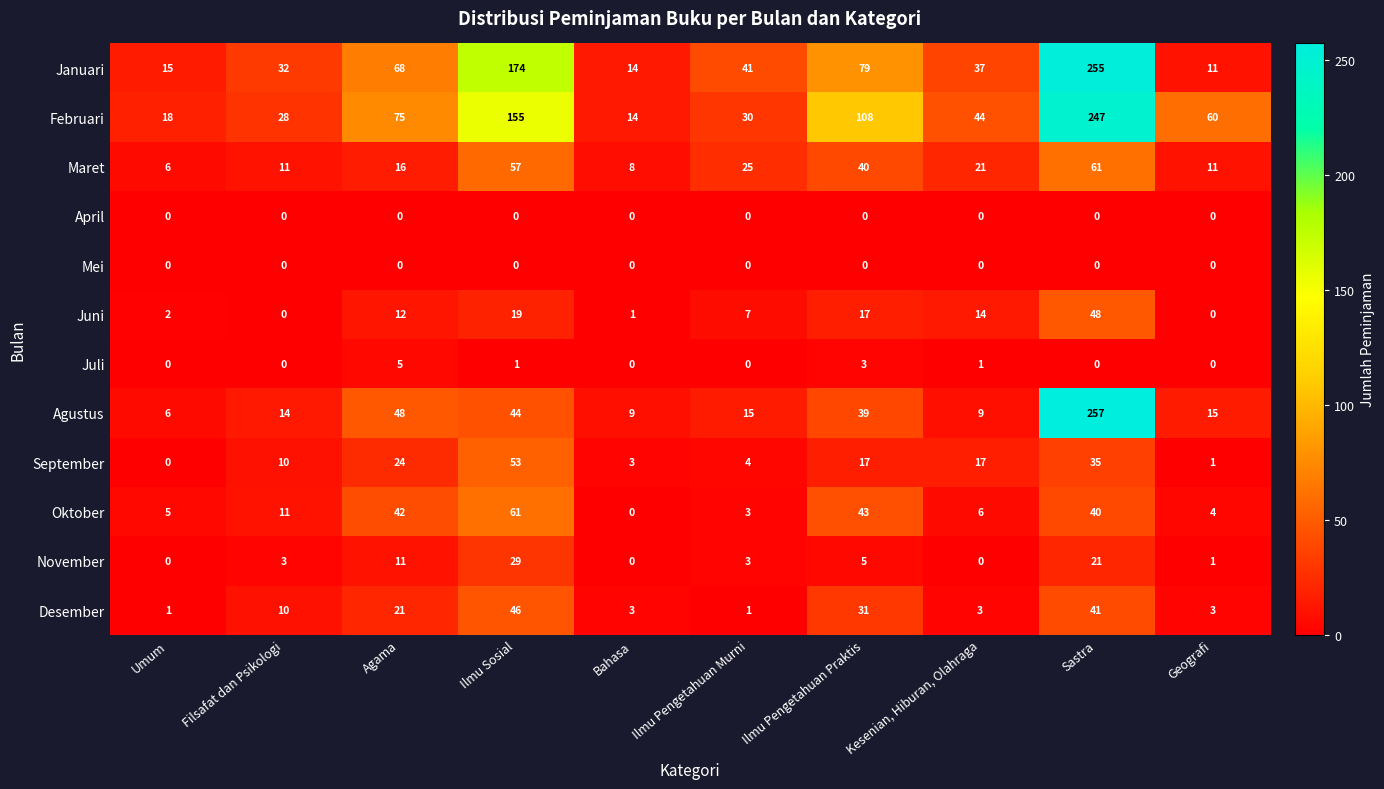

What is the approximate value of September at Ilmu Pengetahuan Praktis?

17